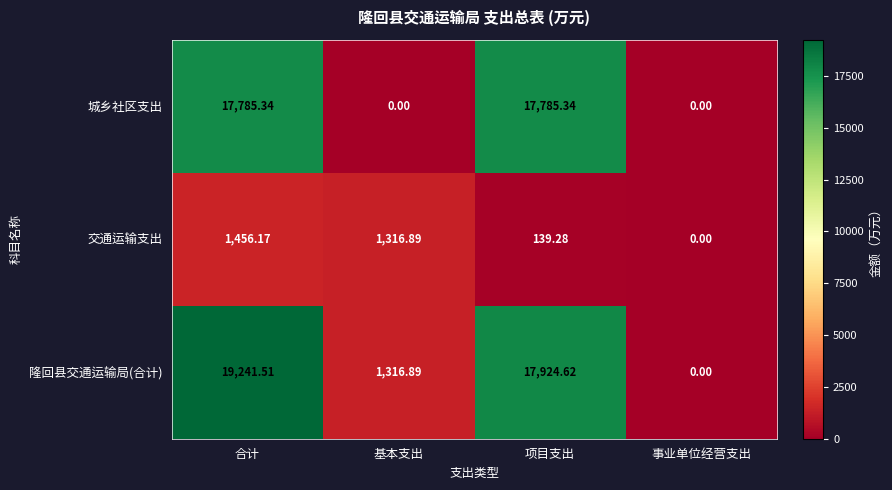

Count the number of data series in this chart.

3